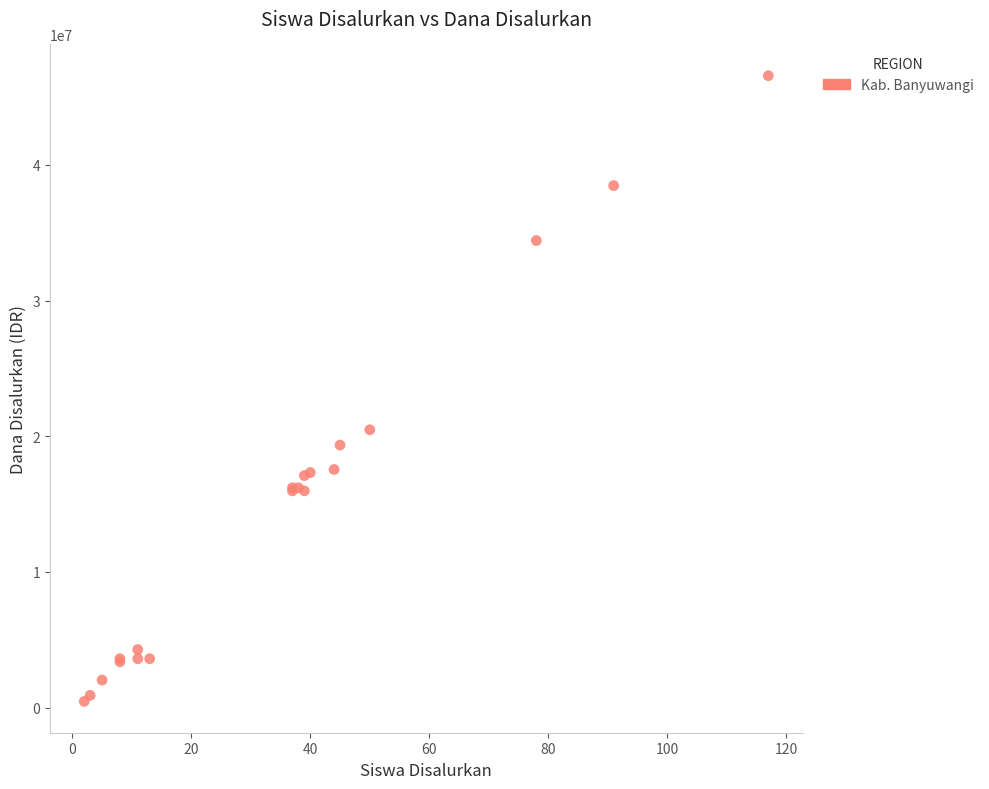

What Y value in the scatter plot is closest to 23512500?

20475000